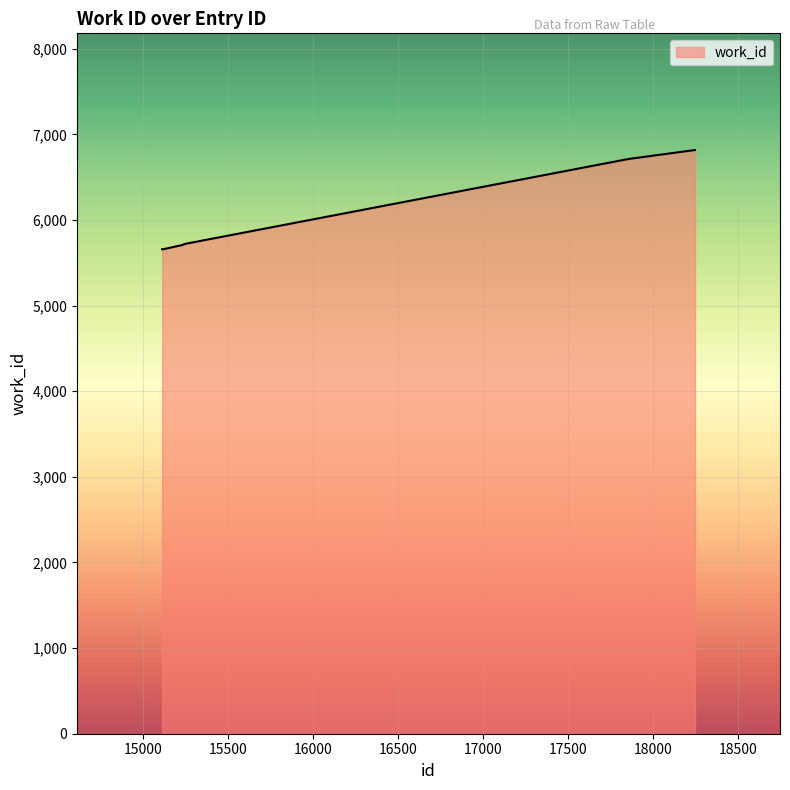

What is the difference between the maximum and minimum values?

1158